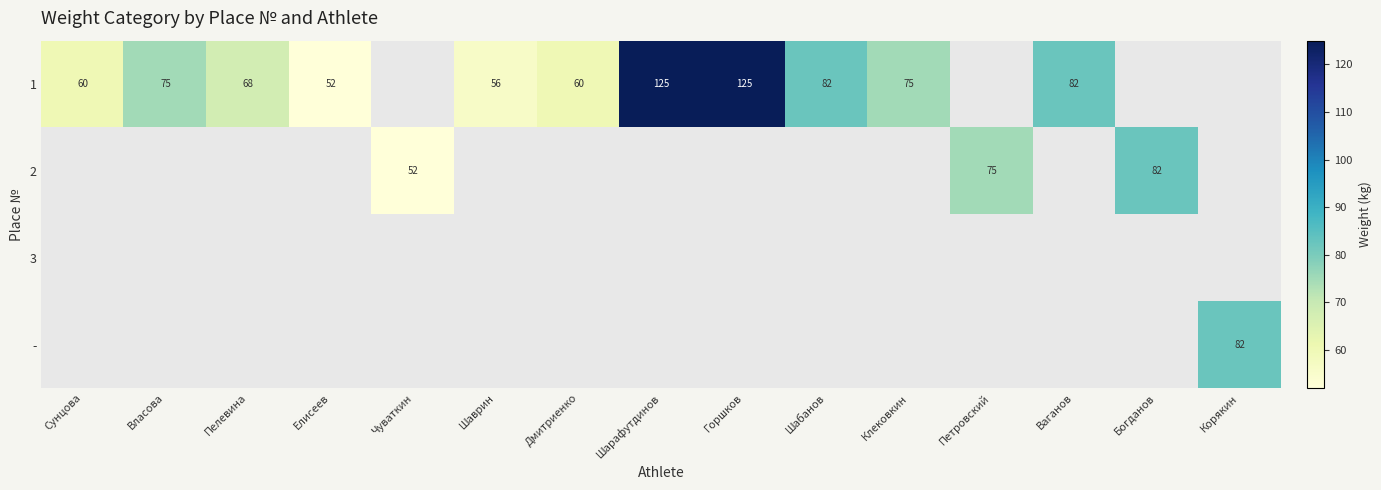

True or false: 1 has a value of 75 at Власова.

True